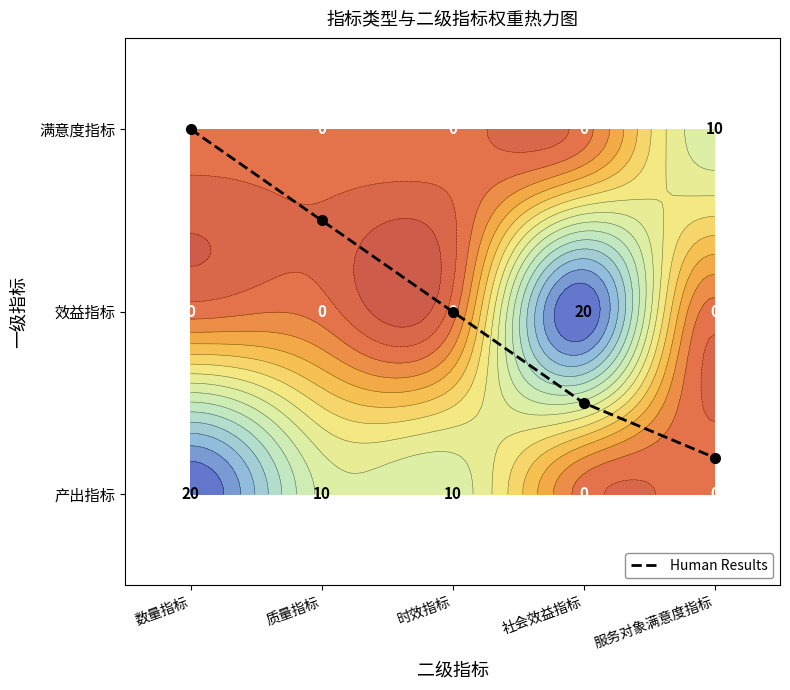

Between 社会效益指标 and 时效指标, which is larger?

时效指标